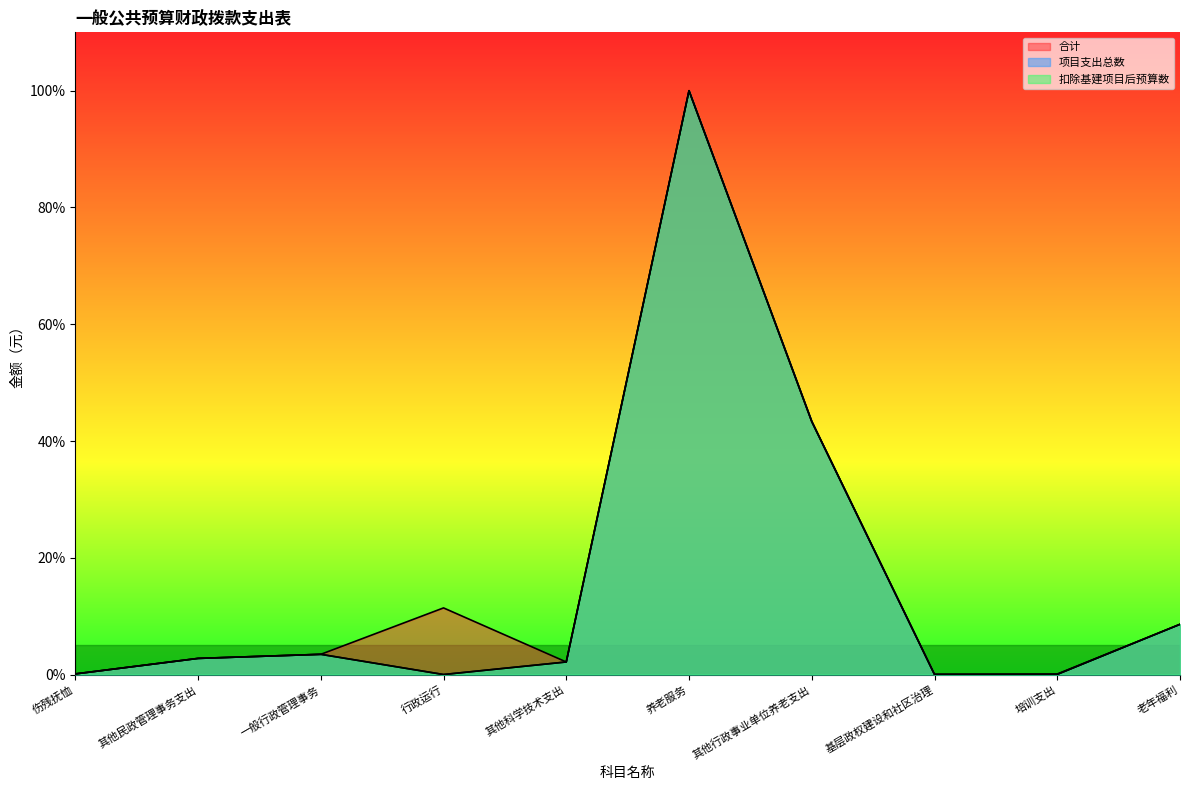

Reading left to right, extract all data points from this chart.

合计: 伤残抚恤=0.1	其他民政管理事务支出=2.8	一般行政管理事务=3.5	行政运行=11.4	其他科学技术支出=2.1	养老服务=100.0	其他行政事业单位养老支出=43.3	基层政权建设和社区治理=0.0	培训支出=0.1	老年福利=8.6
项目支出总数: 伤残抚恤=0.1	其他民政管理事务支出=2.8	一般行政管理事务=3.5	行政运行=0.0	其他科学技术支出=2.1	养老服务=100.0	其他行政事业单位养老支出=43.3	基层政权建设和社区治理=0.0	培训支出=0.0	老年福利=8.6
扣除基建项目后预算数: 伤残抚恤=0.1	其他民政管理事务支出=2.8	一般行政管理事务=3.5	行政运行=0.0	其他科学技术支出=2.1	养老服务=100.0	其他行政事业单位养老支出=43.3	基层政权建设和社区治理=0.0	培训支出=0.0	老年福利=8.6